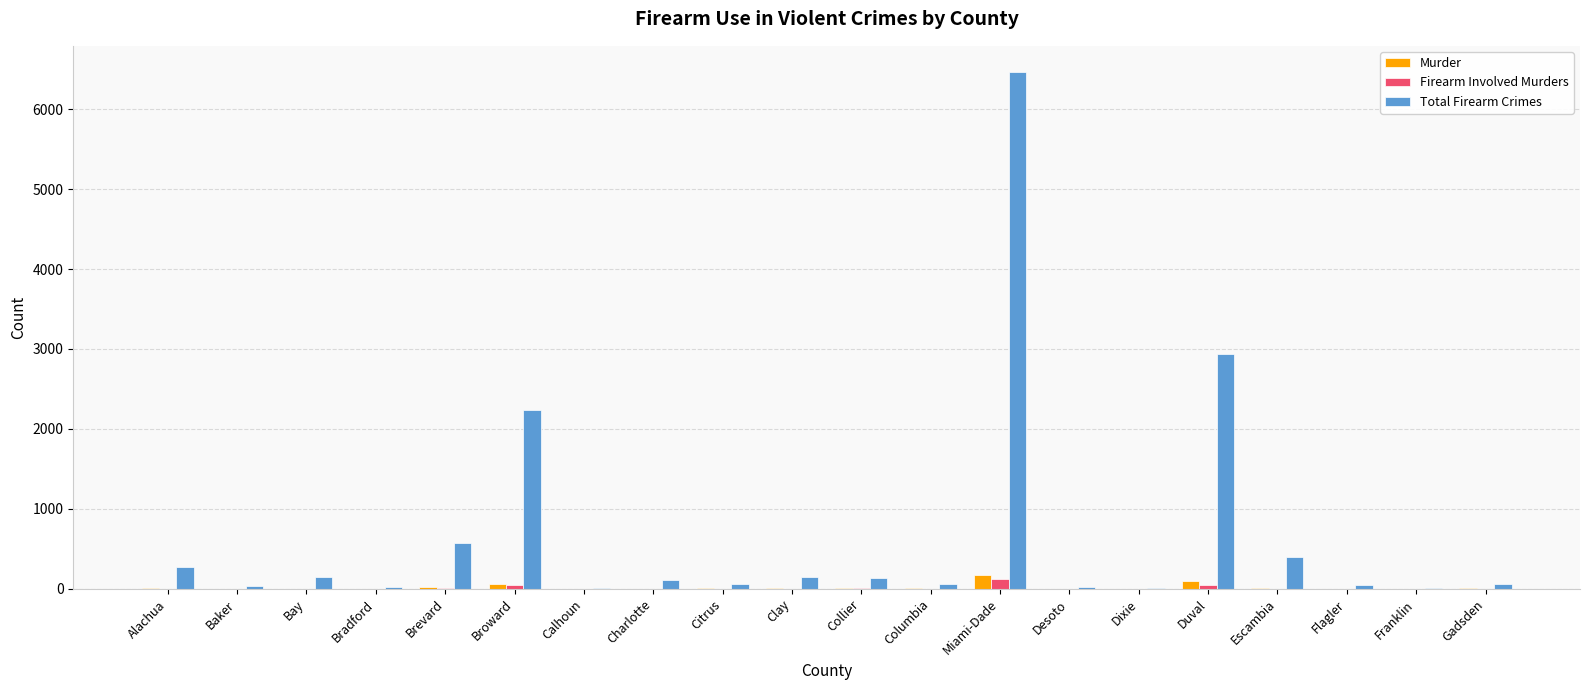

What is the highest value of the Total Firearm Crimes series?

6468